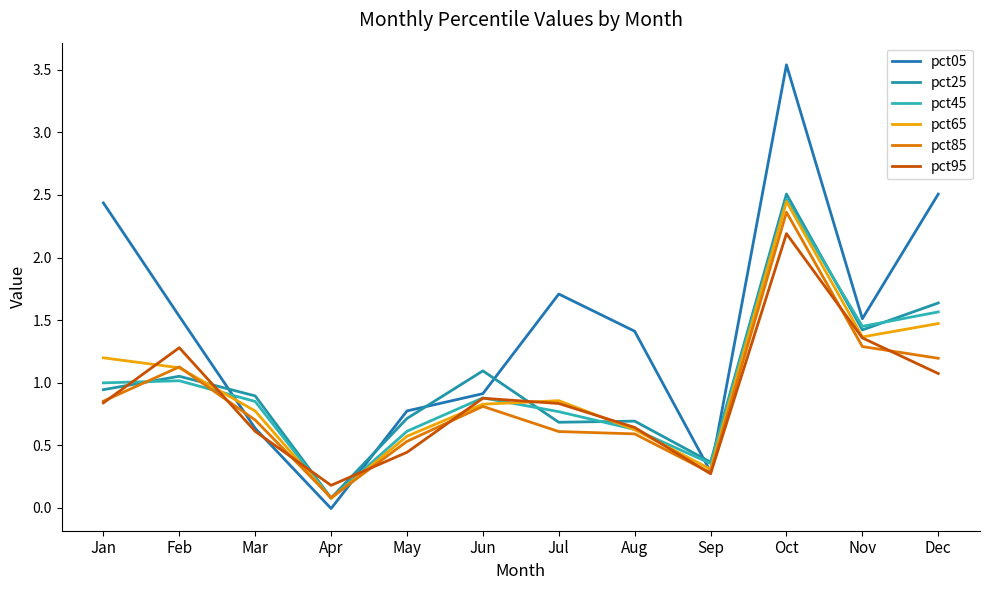

Reading left to right, list all the values displayed in this chart.

pct05: Jan=2.4	Feb=1.5	Mar=0.6	Apr=-0.0	May=0.8	Jun=0.9	Jul=1.7	Aug=1.4	Sep=0.3	Oct=3.5	Nov=1.5	Dec=2.5
pct25: Jan=0.9	Feb=1.1	Mar=0.9	Apr=0.1	May=0.7	Jun=1.1	Jul=0.7	Aug=0.7	Sep=0.4	Oct=2.5	Nov=1.4	Dec=1.6
pct45: Jan=1.0	Feb=1.0	Mar=0.8	Apr=0.1	May=0.6	Jun=0.9	Jul=0.8	Aug=0.6	Sep=0.4	Oct=2.5	Nov=1.4	Dec=1.6
pct65: Jan=1.2	Feb=1.1	Mar=0.8	Apr=0.1	May=0.6	Jun=0.8	Jul=0.9	Aug=0.6	Sep=0.3	Oct=2.4	Nov=1.4	Dec=1.5
pct85: Jan=0.9	Feb=1.1	Mar=0.7	Apr=0.1	May=0.5	Jun=0.8	Jul=0.6	Aug=0.6	Sep=0.3	Oct=2.4	Nov=1.3	Dec=1.2
pct95: Jan=0.8	Feb=1.3	Mar=0.6	Apr=0.2	May=0.4	Jun=0.9	Jul=0.8	Aug=0.6	Sep=0.3	Oct=2.2	Nov=1.4	Dec=1.1